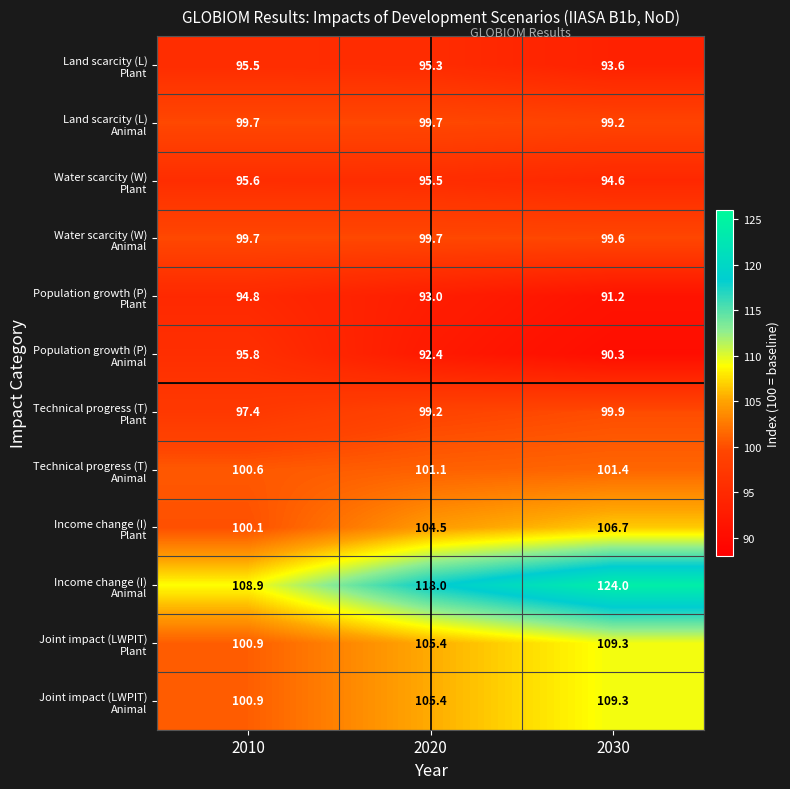

What is the total value across all series at 2030?

1219.1